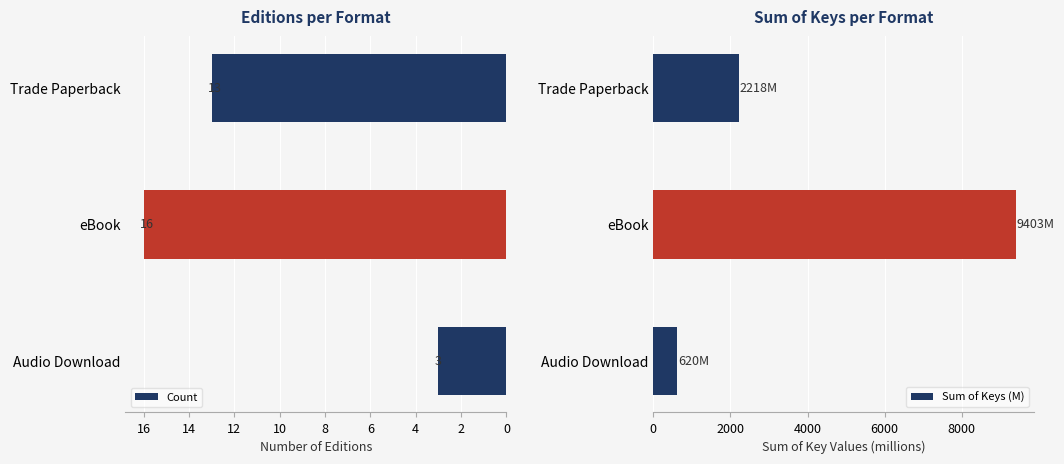

How many values in the Count series exceed 13?

1